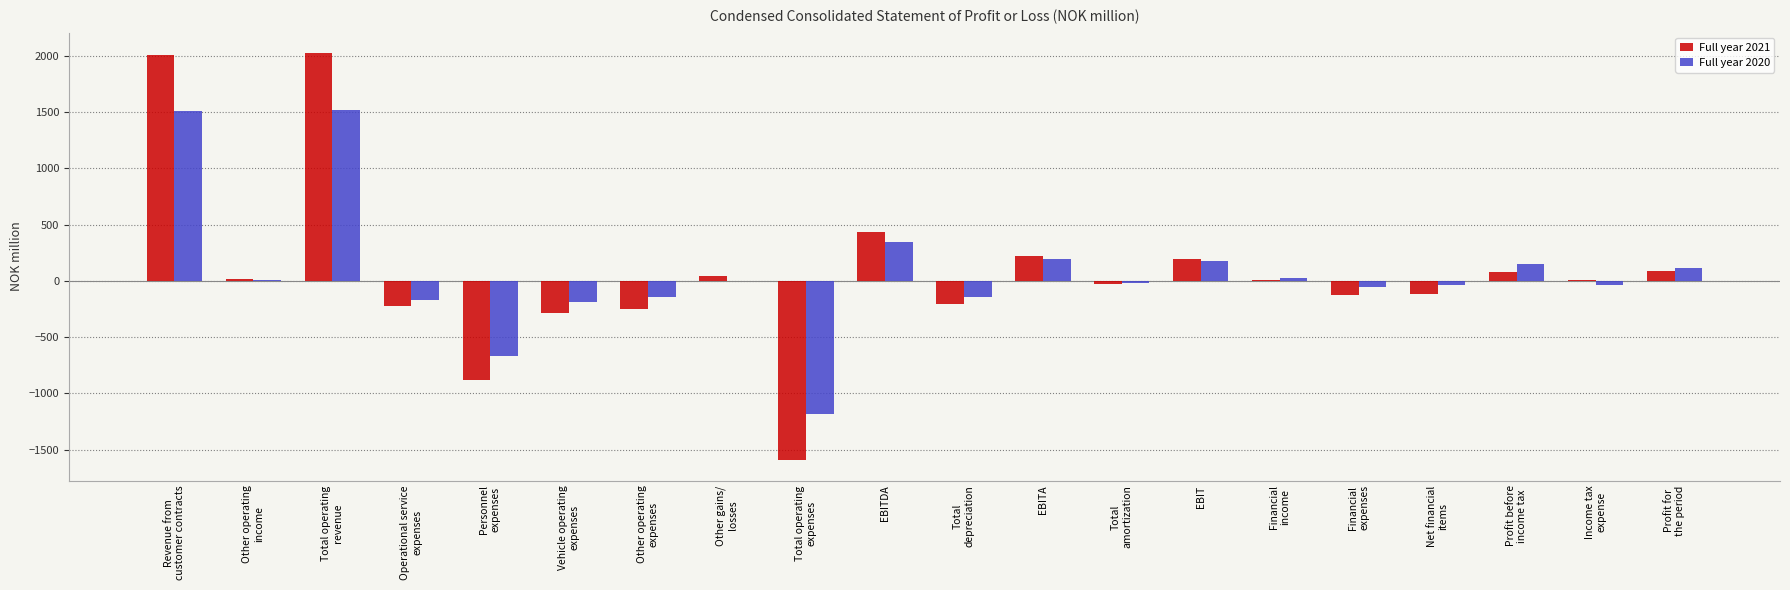

What is the maximum value for Full year 2020?

1522.5